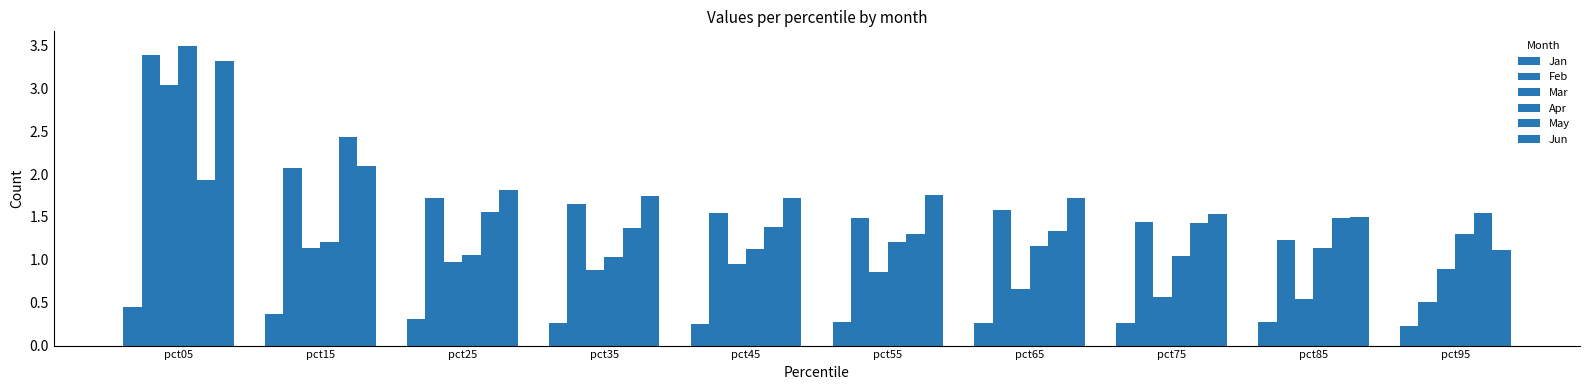

Between pct15 and pct85, which is larger?

pct15